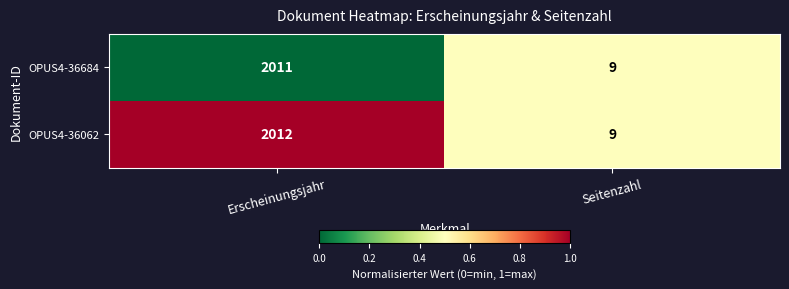

What is the difference between the highest and lowest values at Erscheinungsjahr?

1